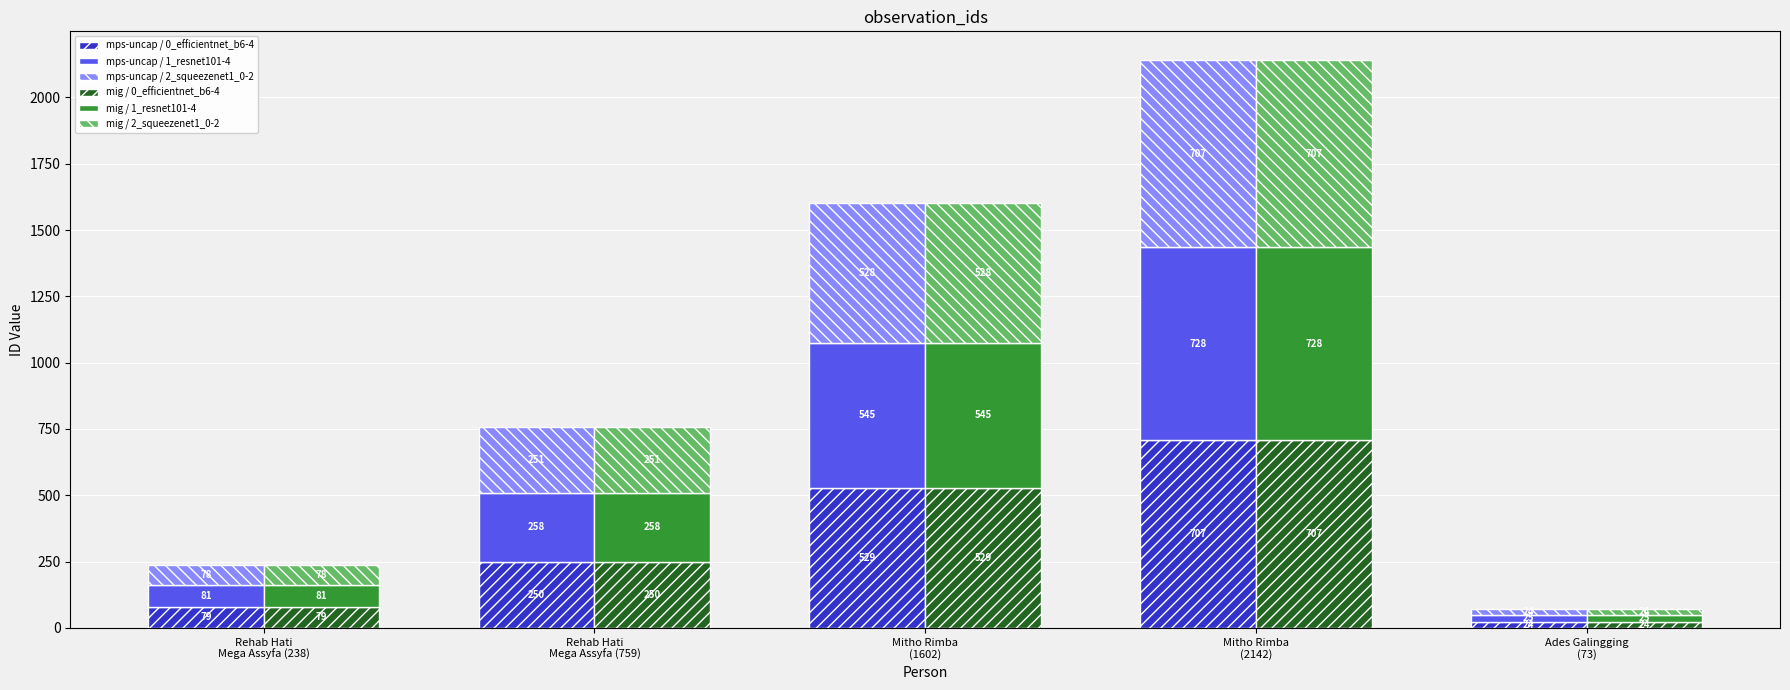

How many groups of bars are there?

5